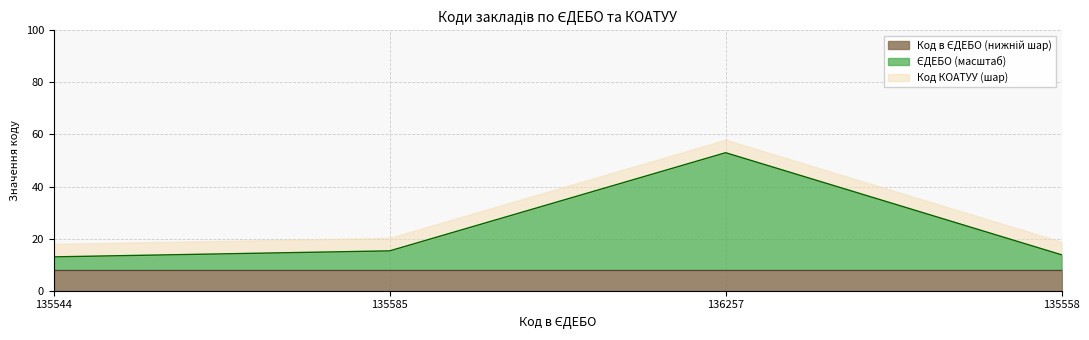

What is the change in value from 135585 to 135558?

-1.5